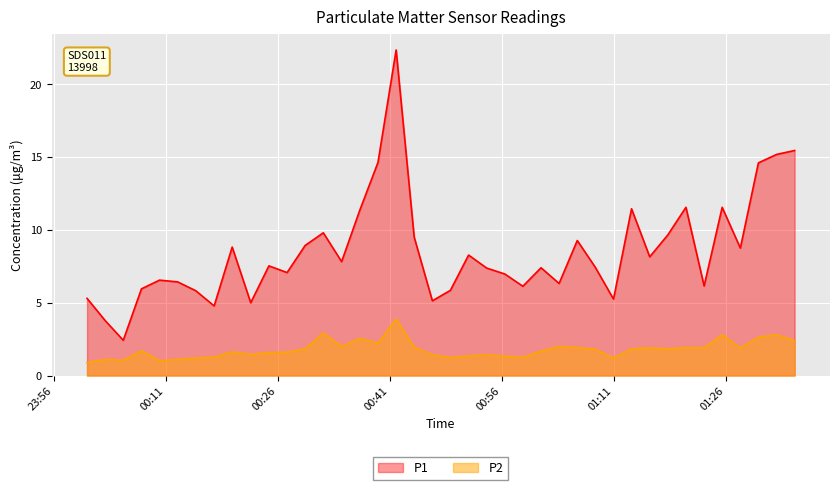

How many lines are shown in the chart?

2